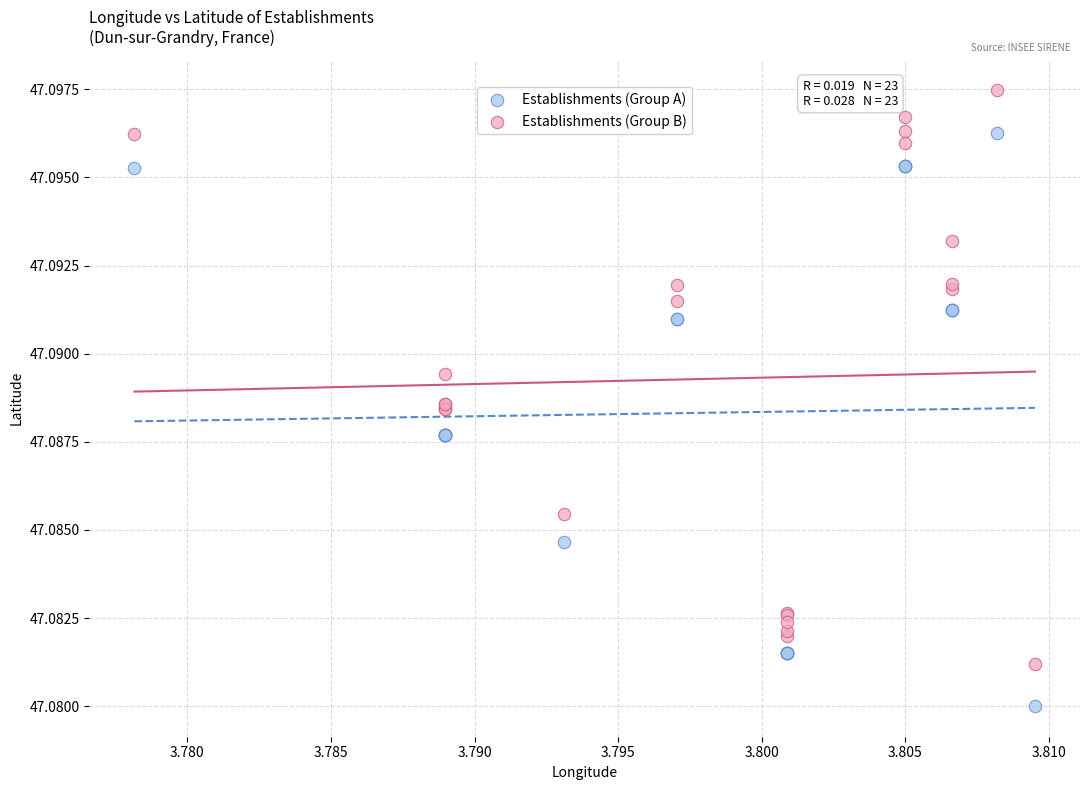

What are all the series names shown in the legend?

Establishments (Group A), Establishments (Group B)